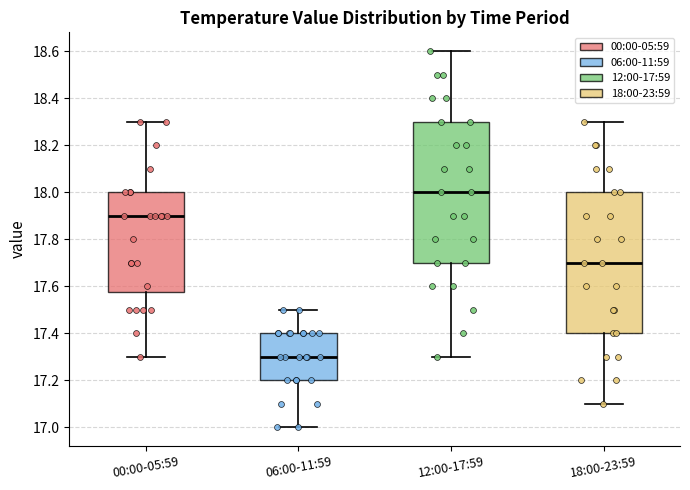

Which box's median line is the lowest?

06:00-11:59